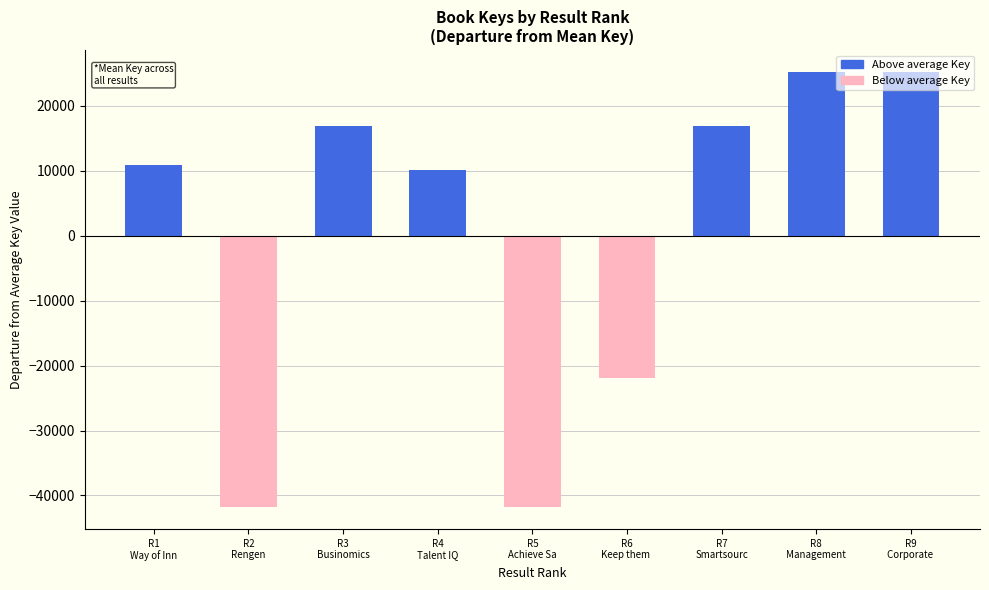

What is the greatest value displayed?

25262.3